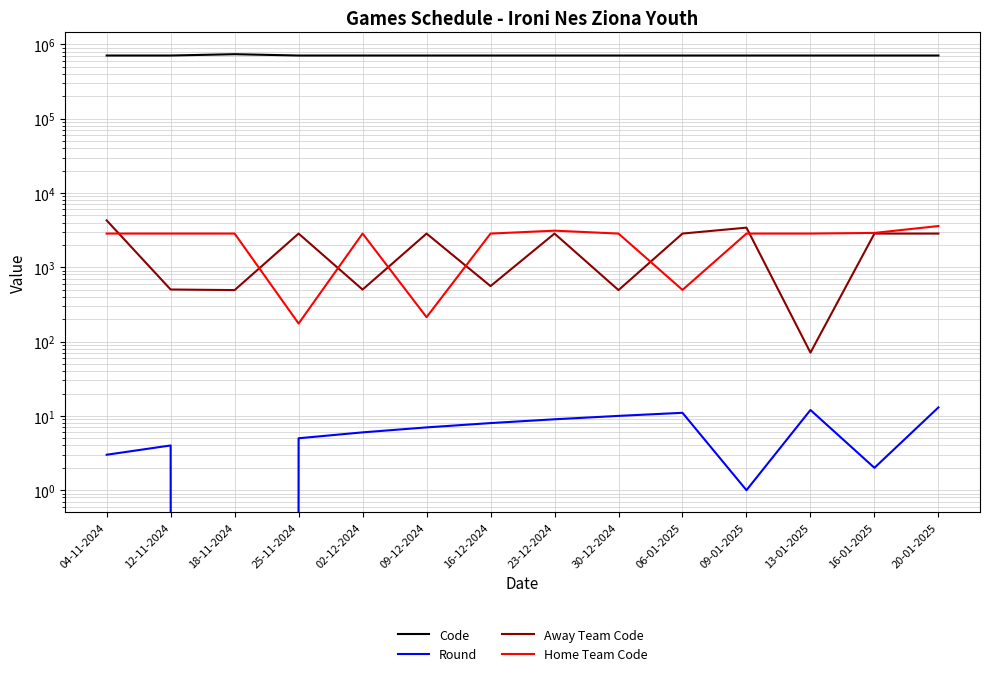

How many series are shown in this chart?

4